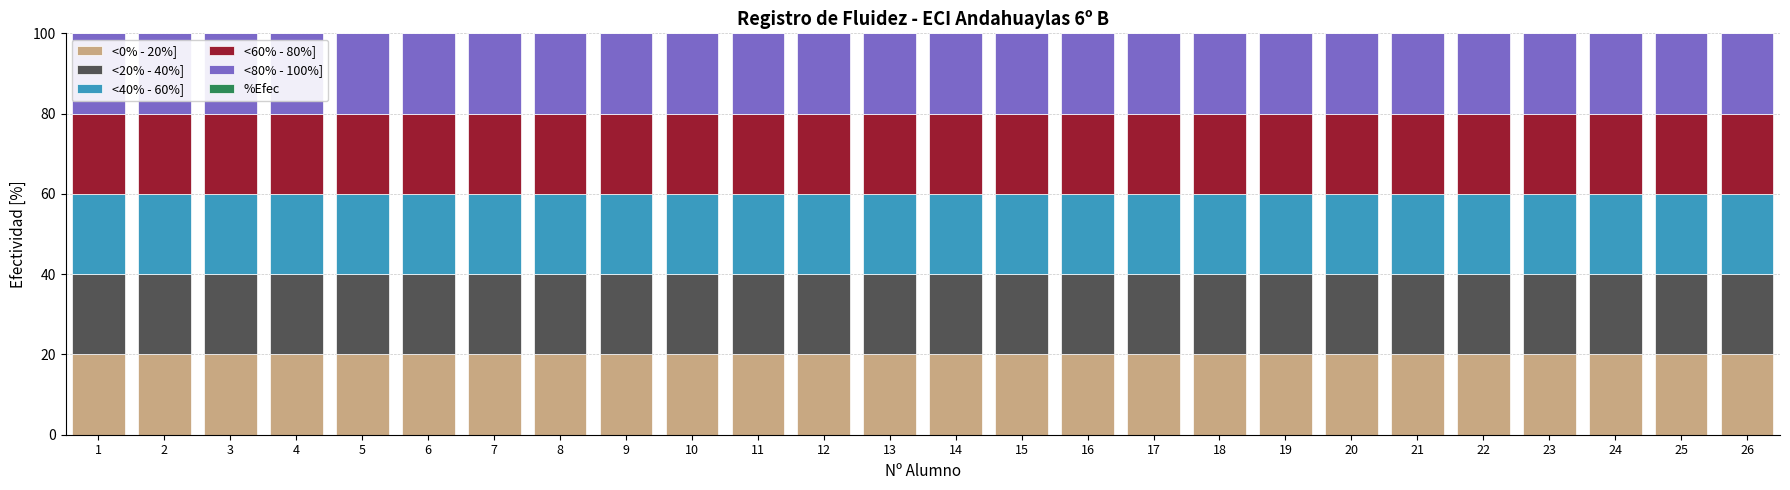

Reading right to left, what are all the values shown in this chart?

<0% - 20%]: 26=20	25=20	24=20	23=20	22=20	21=20	20=20	19=20	18=20	17=20	16=20	15=20	14=20	13=20	12=20	11=20	10=20	9=20	8=20	7=20	6=20	5=20	4=20	3=20	2=20	1=20
<20% - 40%]: 26=20	25=20	24=20	23=20	22=20	21=20	20=20	19=20	18=20	17=20	16=20	15=20	14=20	13=20	12=20	11=20	10=20	9=20	8=20	7=20	6=20	5=20	4=20	3=20	2=20	1=20
<40% - 60%]: 26=20	25=20	24=20	23=20	22=20	21=20	20=20	19=20	18=20	17=20	16=20	15=20	14=20	13=20	12=20	11=20	10=20	9=20	8=20	7=20	6=20	5=20	4=20	3=20	2=20	1=20
<60% - 80%]: 26=20	25=20	24=20	23=20	22=20	21=20	20=20	19=20	18=20	17=20	16=20	15=20	14=20	13=20	12=20	11=20	10=20	9=20	8=20	7=20	6=20	5=20	4=20	3=20	2=20	1=20
<80% - 100%]: 26=20	25=20	24=20	23=20	22=20	21=20	20=20	19=20	18=20	17=20	16=20	15=20	14=20	13=20	12=20	11=20	10=20	9=20	8=20	7=20	6=20	5=20	4=20	3=20	2=20	1=20
%Efec: 26=0	25=0	24=0	23=0	22=0	21=0	20=0	19=0	18=0	17=0	16=0	15=0	14=0	13=0	12=0	11=0	10=0	9=0	8=0	7=0	6=0	5=0	4=0	3=0	2=0	1=0